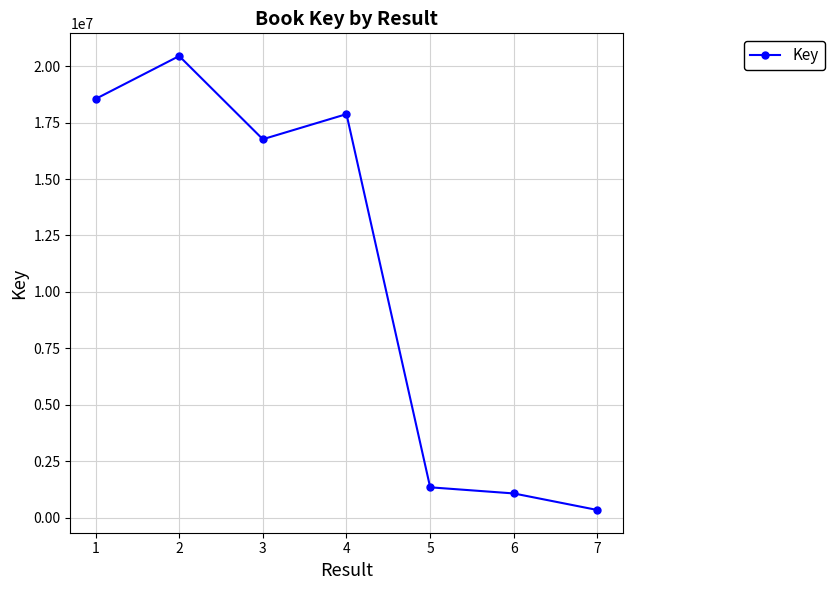

Reading right to left, list all the values displayed in this chart.

7=332593	6=1067015	5=1338997	4=17877352	3=16764178	2=20451407	1=18548088